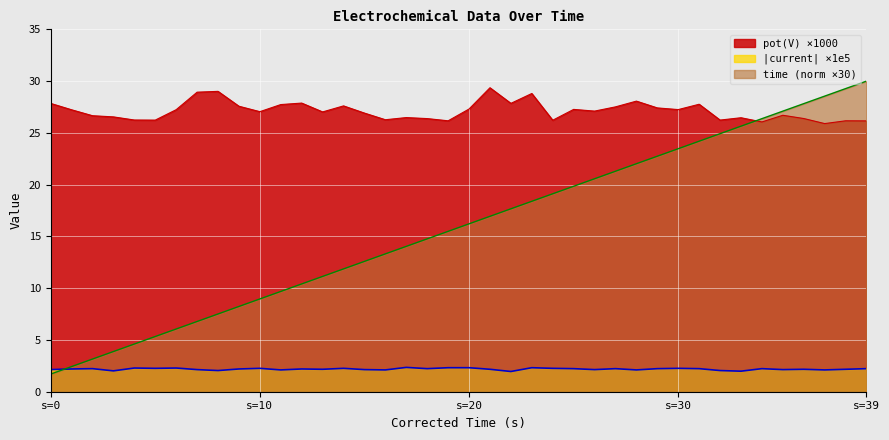

At how many categories does at least one series exceed 24?

40